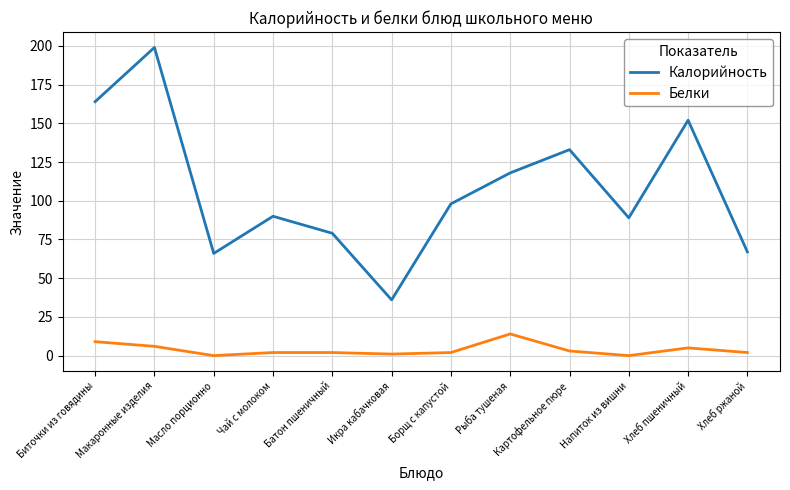

What is the difference between the highest and lowest values at Макаронные изделия?

193